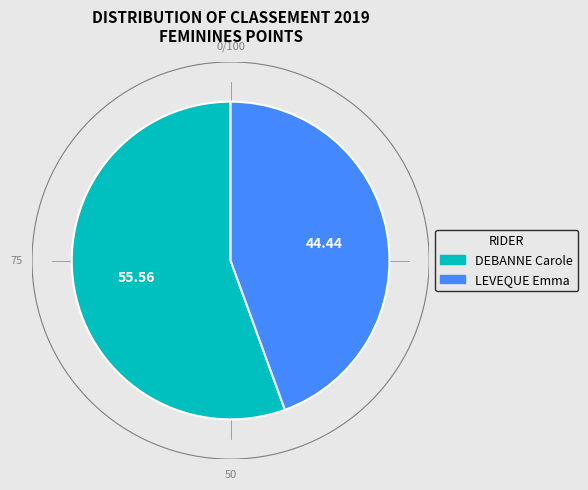

Between DEBANNE Carole and LEVEQUE Emma, which is larger?

DEBANNE Carole